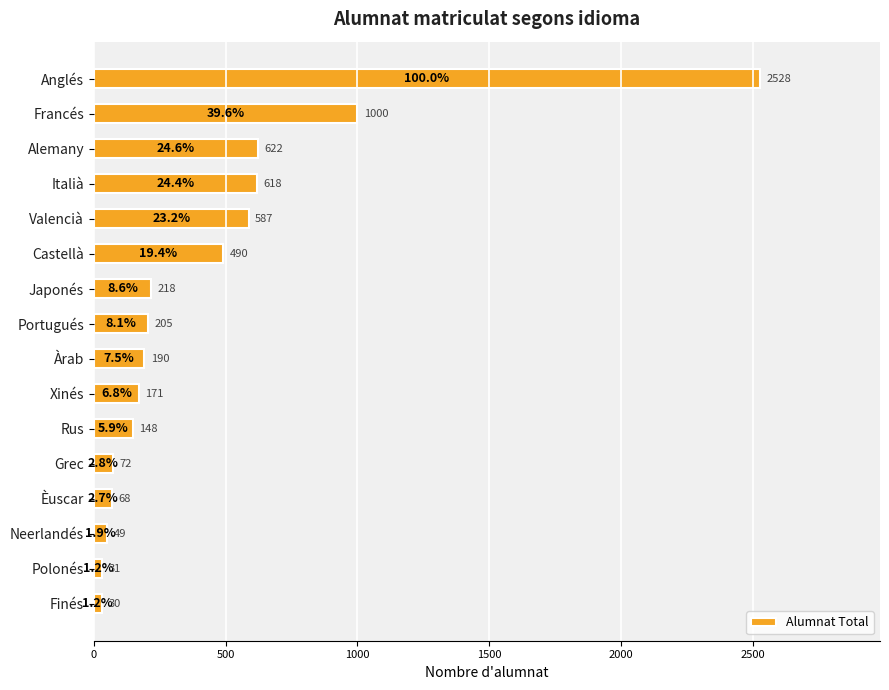

What position from the top is Grec?

12